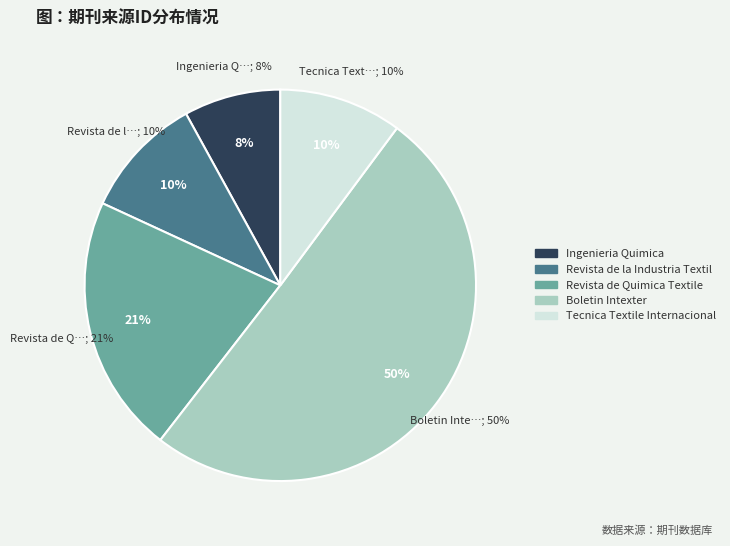

Rank the categories by value from lowest to highest.

Ingenieria Quimica, Revista de la Industria Textil, Tecnica Textile Internacional, Revista de Quimica Textile, Boletin Intexter